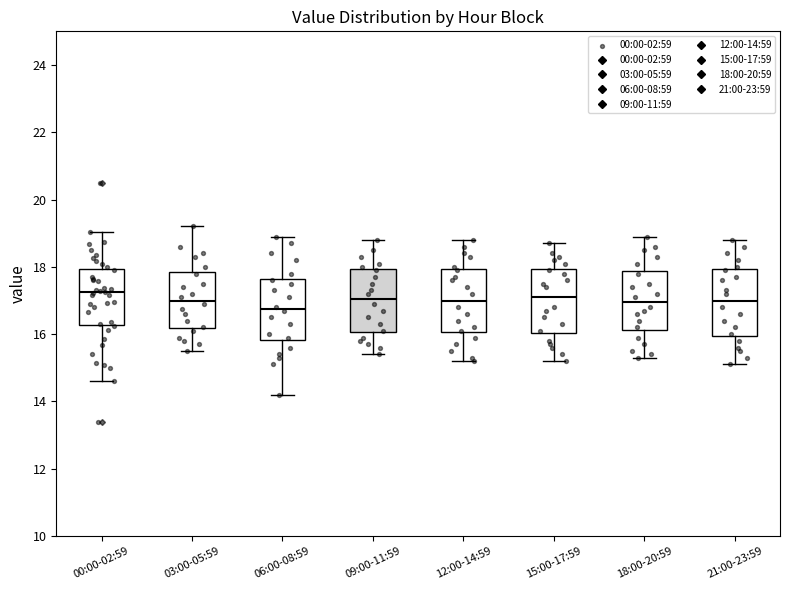

Reading left to right, read every box against the y-axis: the position of its median line, the range the box covers, and the ends of its whiskers. The values are not printed on the chart, so give them approximately, as read against the axis.

00:00-02:59: median 17.2, box 16.2 to 18.0, whiskers 14.6 to 19.0
03:00-05:59: median 17.0, box 16.2 to 17.8, whiskers 15.6 to 19.2
06:00-08:59: median 16.8, box 15.8 to 17.6, whiskers 14.2 to 19.0
09:00-11:59: median 17.0, box 16.0 to 18.0, whiskers 15.4 to 18.8
12:00-14:59: median 17.0, box 16.0 to 18.0, whiskers 15.2 to 18.8
15:00-17:59: median 17.2, box 16.0 to 18.0, whiskers 15.2 to 18.8
18:00-20:59: median 17.0, box 16.2 to 17.8, whiskers 15.4 to 19.0
21:00-23:59: median 17.0, box 16.0 to 18.0, whiskers 15.2 to 18.8